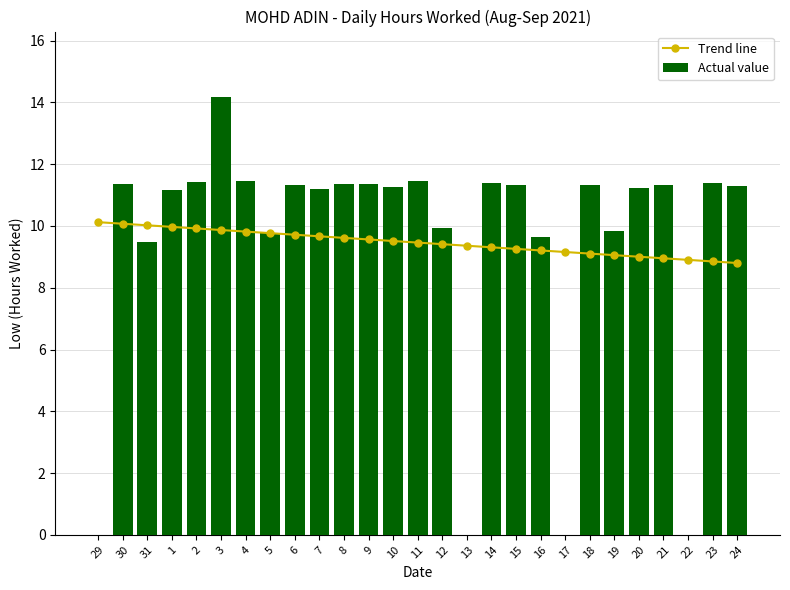

How many categories are shown in the chart?

27